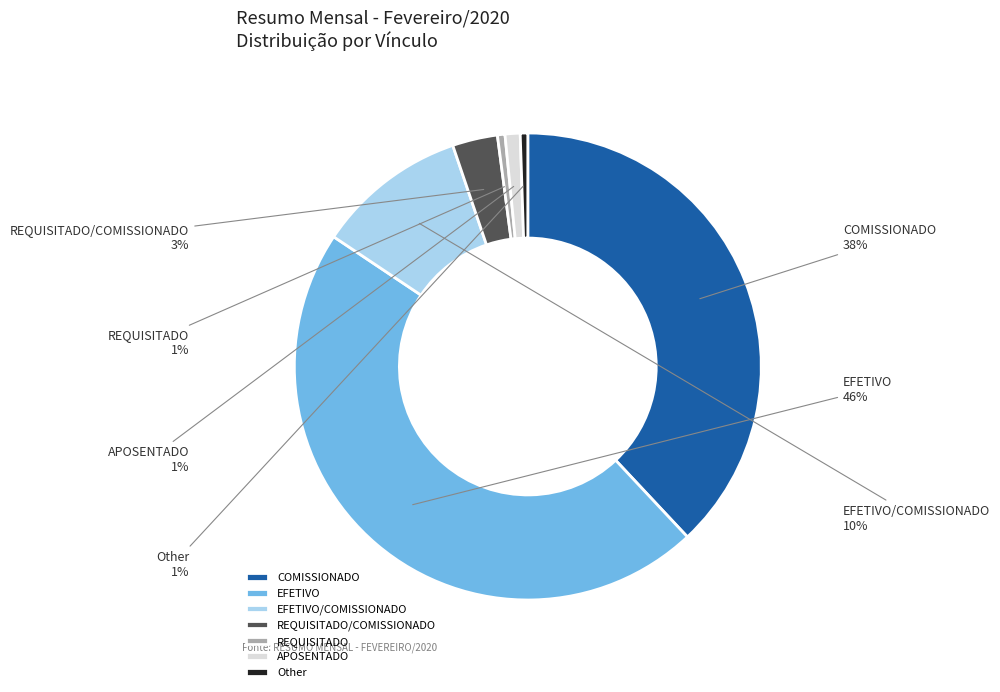

The COMISSIONADO slice represents 27% of the pie. True or false?

False